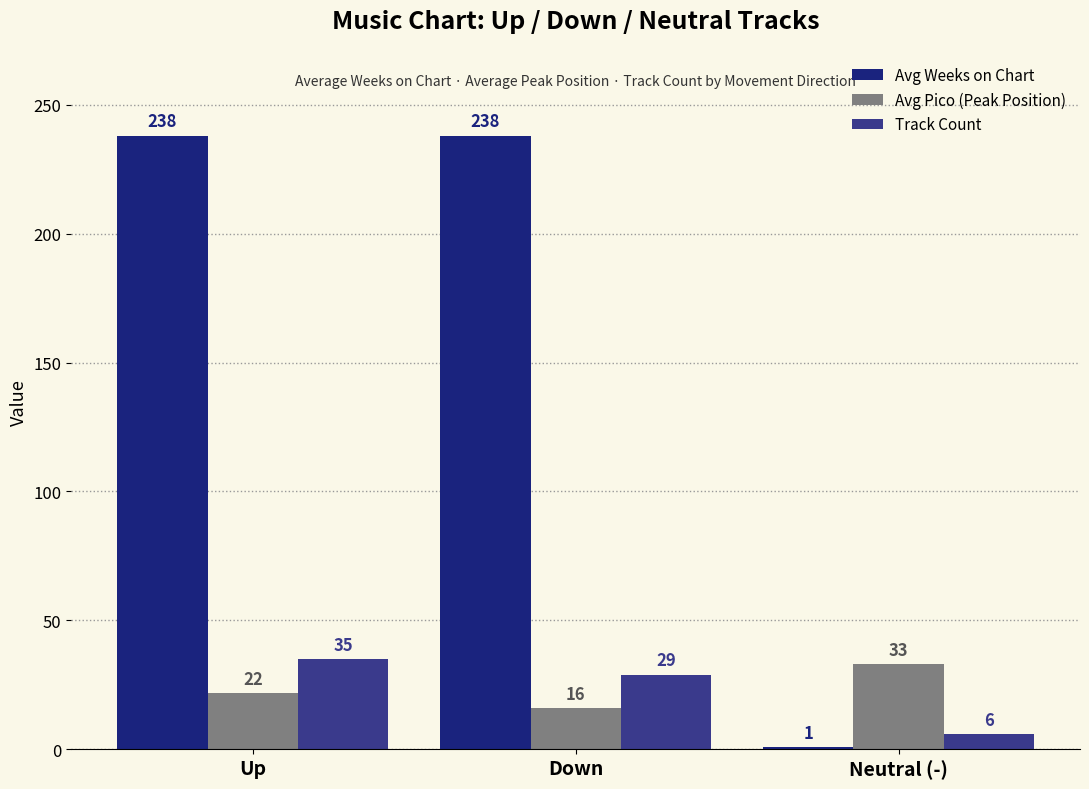

What is the spread (max minus min) of values at Up?

216